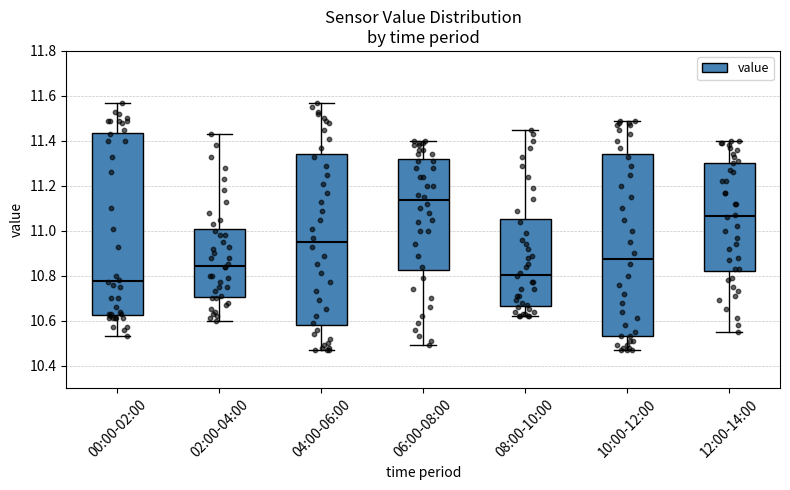

Which box has the highest median line?

06:00-08:00